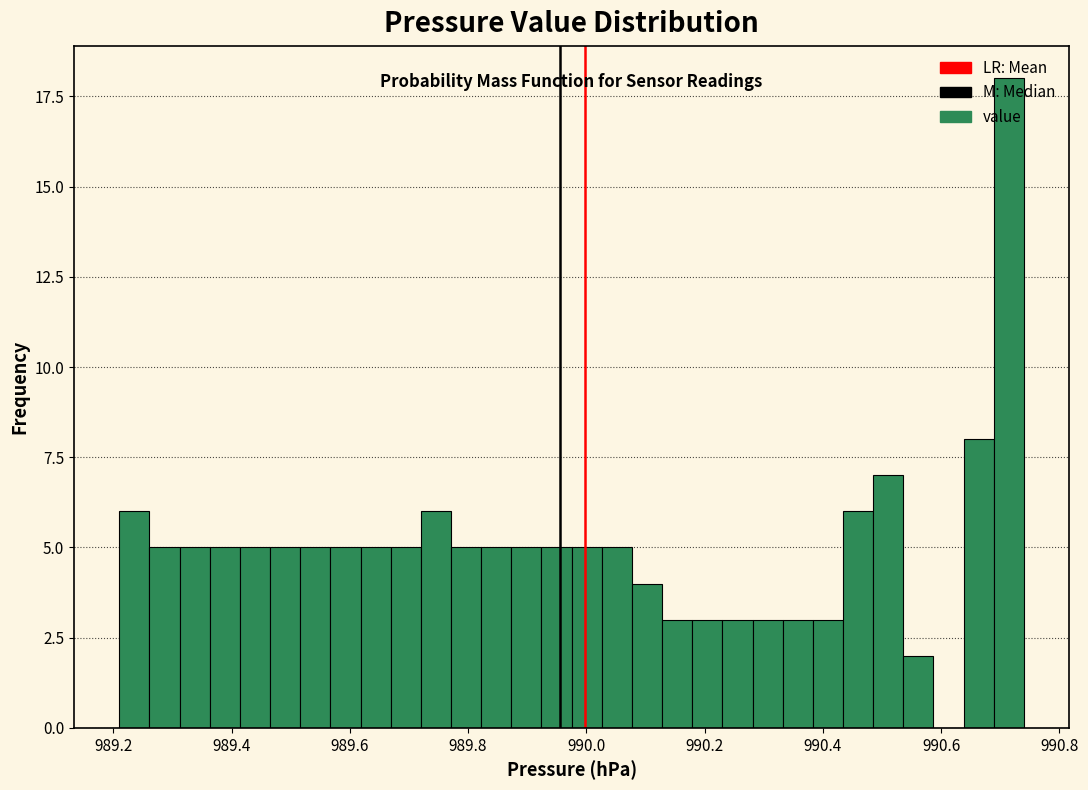

Around what value on the x-axis is the tallest bar? Give the approximate position of its centre, as read against the axis.

990.72